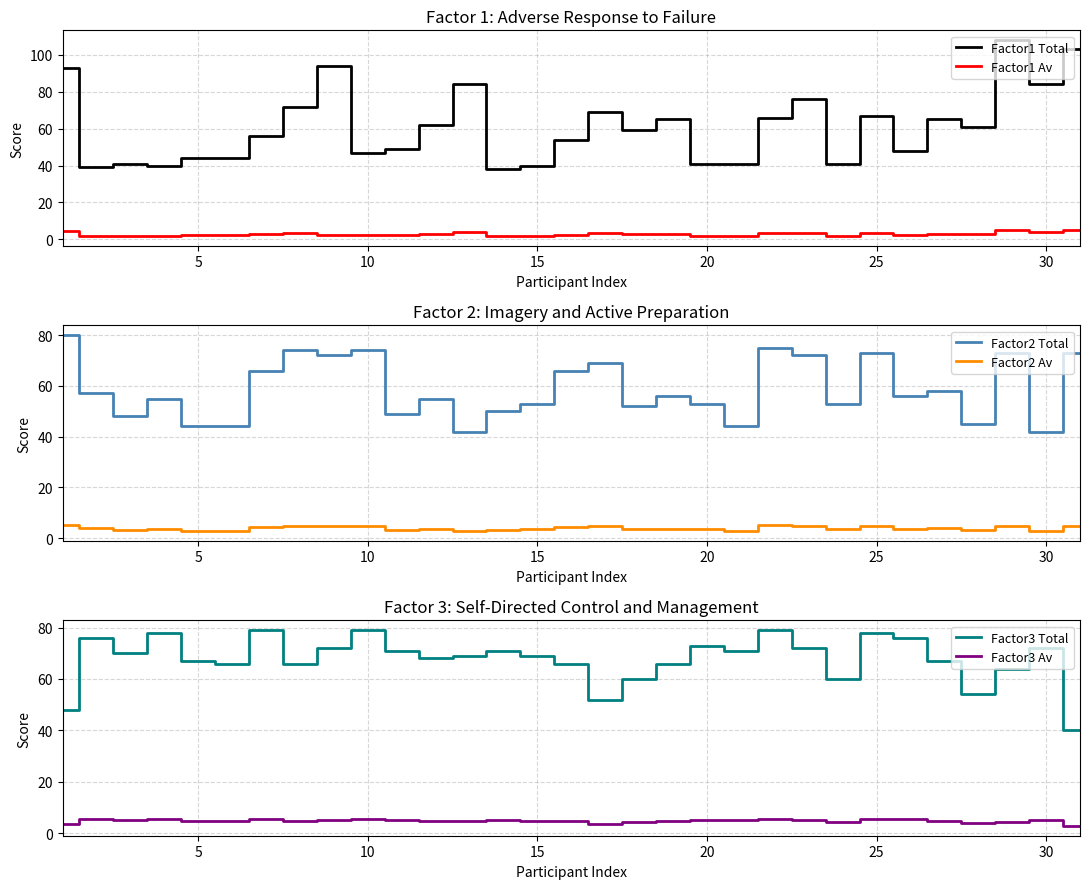

List the series in order of their peak value, lowest first.

Factor1 Av, Factor2 Av, Factor3 Av, Factor3 Total, Factor2 Total, Factor1 Total